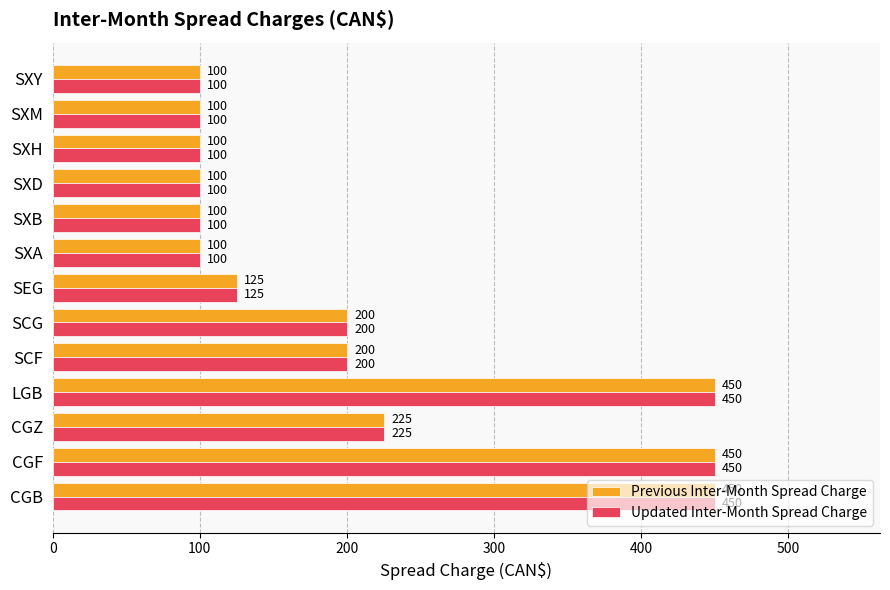

What is the difference between the second highest and second lowest values in the Updated Inter-Month Spread Charge series?

350